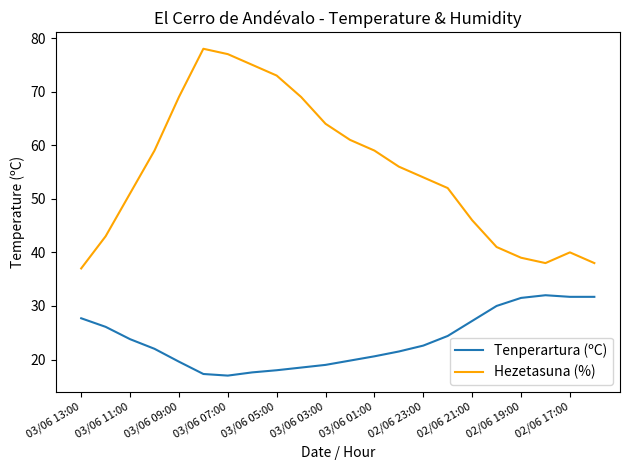

Rank the series by their maximum value, from lowest to highest.

Tenperartura (ºC), Hezetasuna (%)